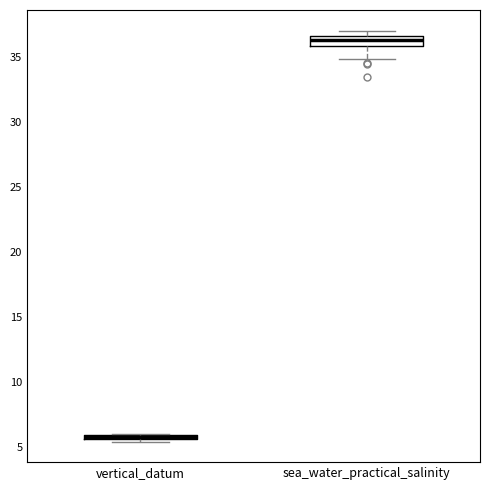

Where is the lower edge of the box for sea_water_practical_salinity on the y-axis? The values are not printed on the chart, so give them approximately, as read against the axis.

36.0